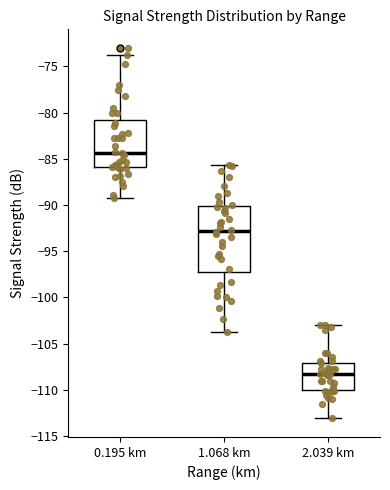

Reading left to right, transcribe this box plot: for each box, give where its median line is, the range the box spans, and where its two whiskers end, as read against the y-axis. The values are not printed on the chart, so give them approximately, as read against the axis.

0.195 km: median -84.5, box -86.0 to -81.0, whiskers -89.0 to -74.0
1.068 km: median -93.0, box -97.0 to -90.0, whiskers -104.0 to -85.5
2.039 km: median -108.5, box -110.0 to -107.0, whiskers -113.0 to -103.0